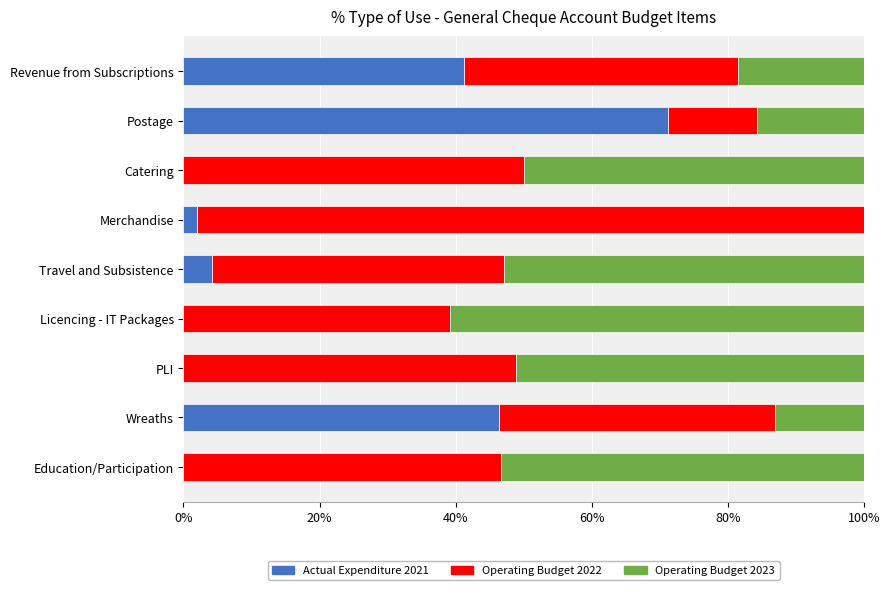

At which label does Actual Expenditure 2021 reach its peak?

Postage